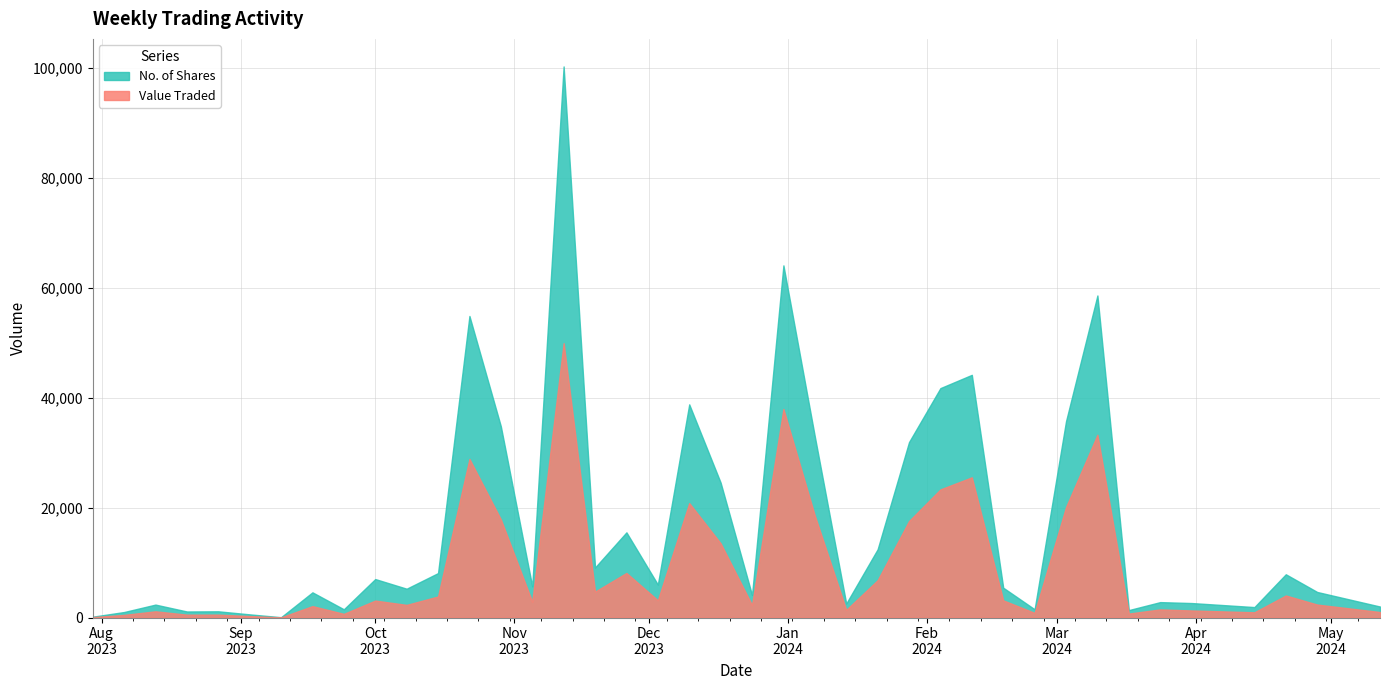

List the series in order of their overall mean, highest first.

No. of Shares, Value Traded